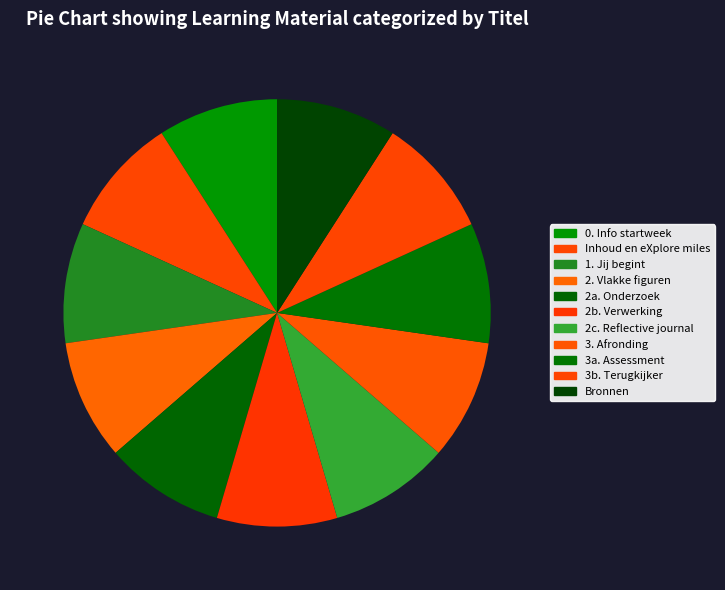

To the nearest percent, what portion does 2c. Reflective journal represent?

9%